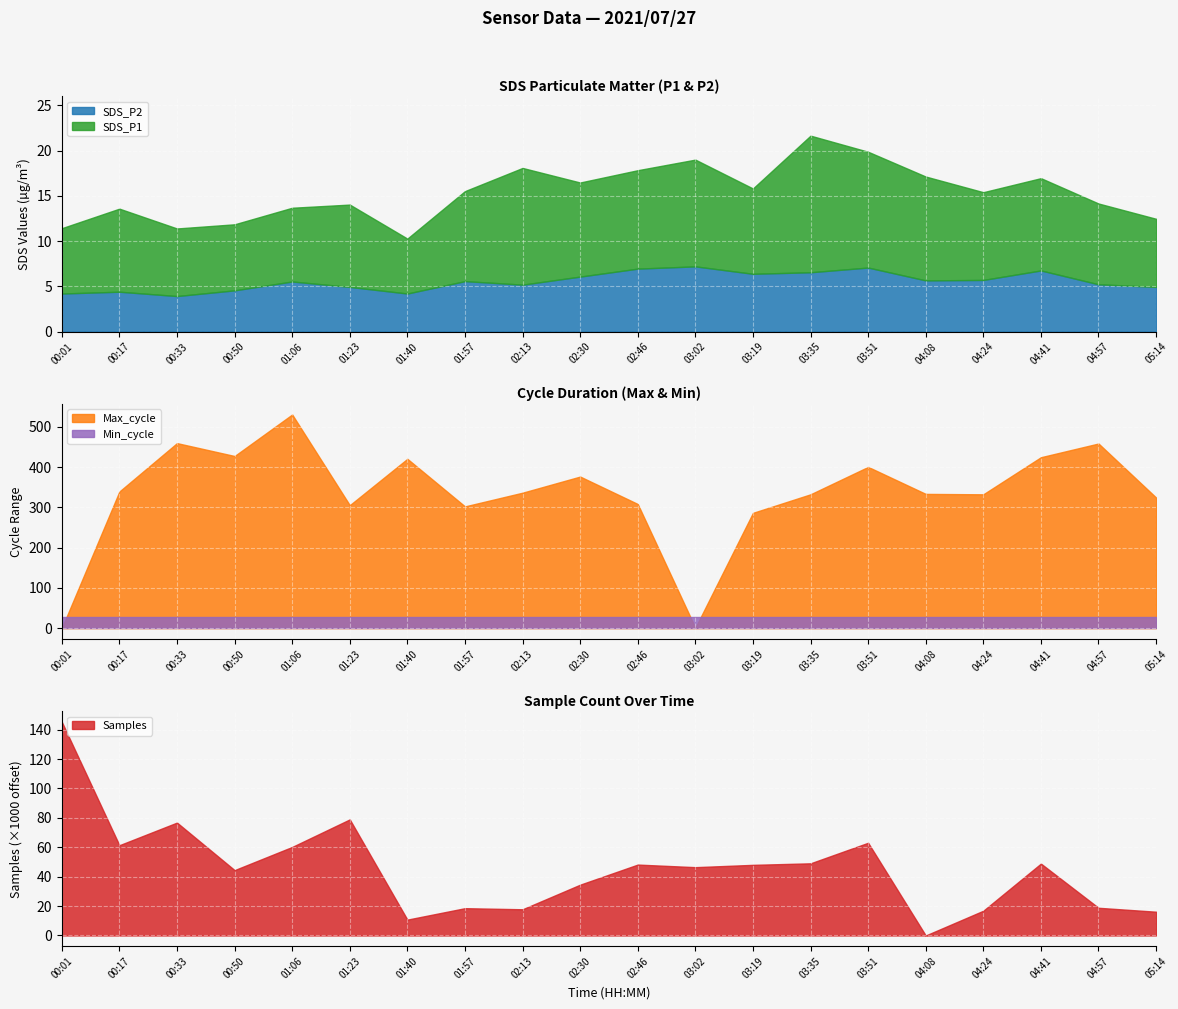

True or false: SDS_P1 has more than 0 interior local peaks.

True